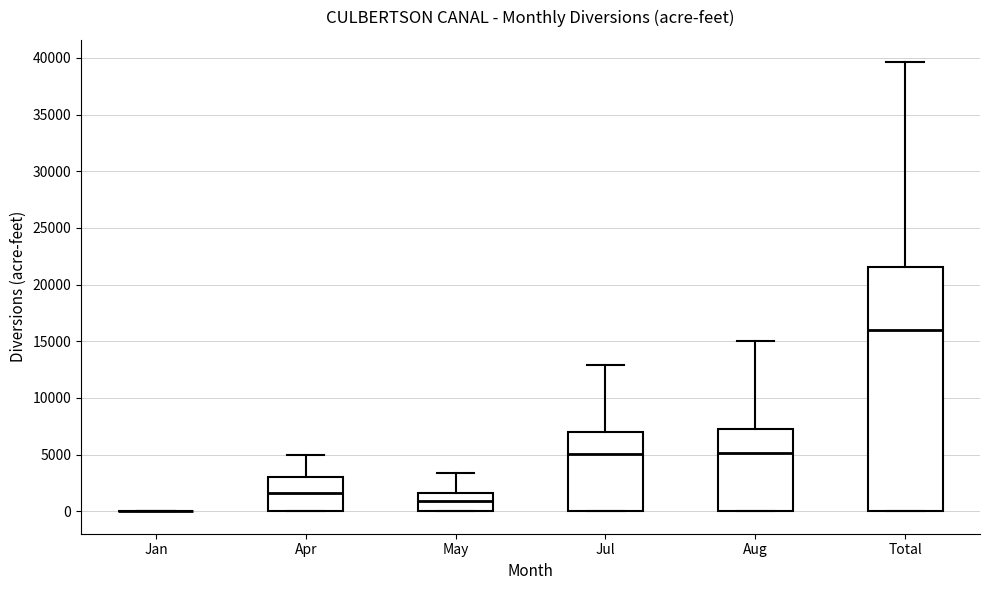

Reading left to right, read every box against the y-axis: the position of its median line, the range the box covers, and the ends of its whiskers. The values are not printed on the chart, so give them approximately, as read against the axis.

Jan: box collapsed to a line at 0, whiskers 0 to 0
Apr: median 1500, box 0 to 3000, whiskers 0 to 5000
May: median 1000, box 0 to 1500, whiskers 0 to 3500
Jul: median 5000, box 0 to 7000, whiskers 0 to 13000
Aug: median 5000, box 0 to 7000, whiskers 0 to 15000
Total: median 16000, box 0 to 21500, whiskers 0 to 39500